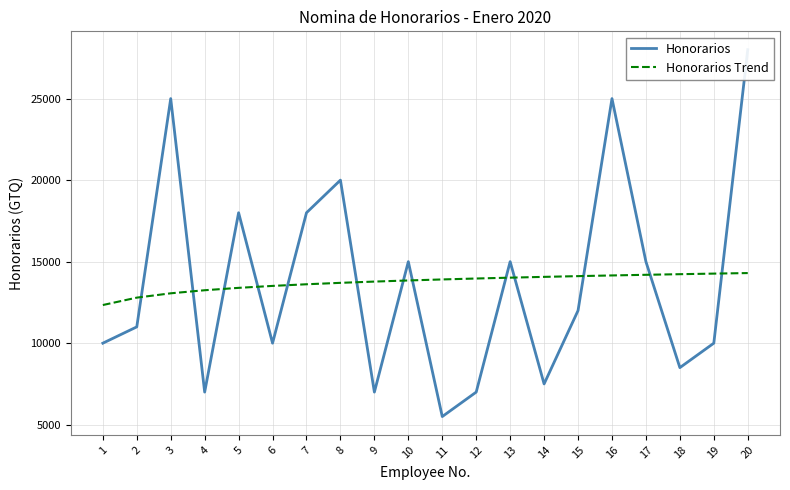

What is the difference between the maximum and minimum values in the Honorarios series?

22500.0